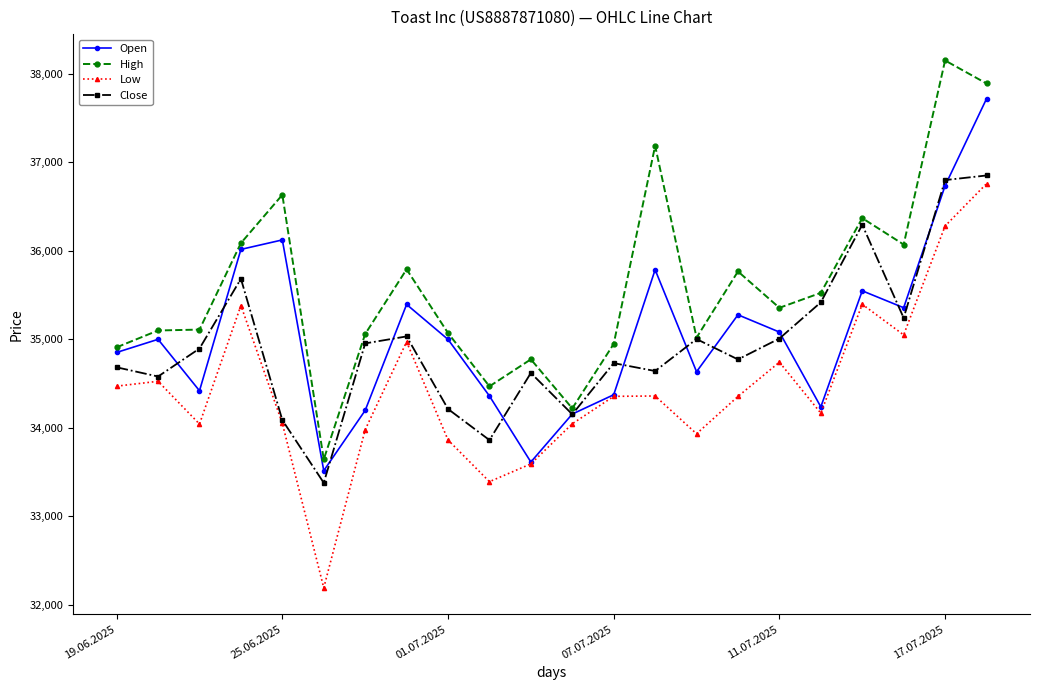

True or false: Open has more than 0 points higher than both neighbors.

True